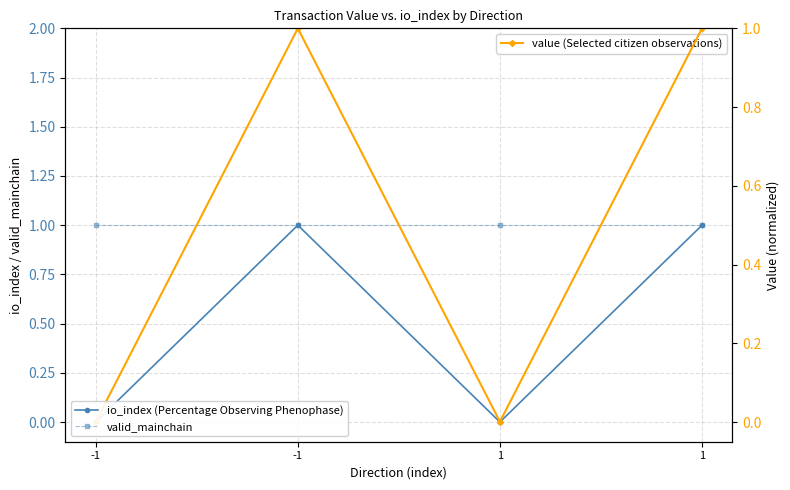

Reading right to left, transcribe all the data shown in this chart.

io_index (Percentage Observing Phenophase): 1=1.0	1=0.0	-1=1.0	-1=0.0
valid_mainchain: 1=1.0	1=1.0	-1=1.0	-1=1.0
value (Selected citizen observations): 1=1.0	1=0.0	-1=1.0	-1=0.0